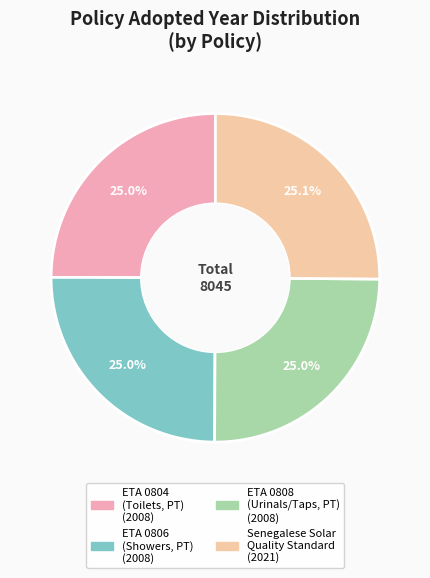

Is there any slice that represents more than half of the pie?

No